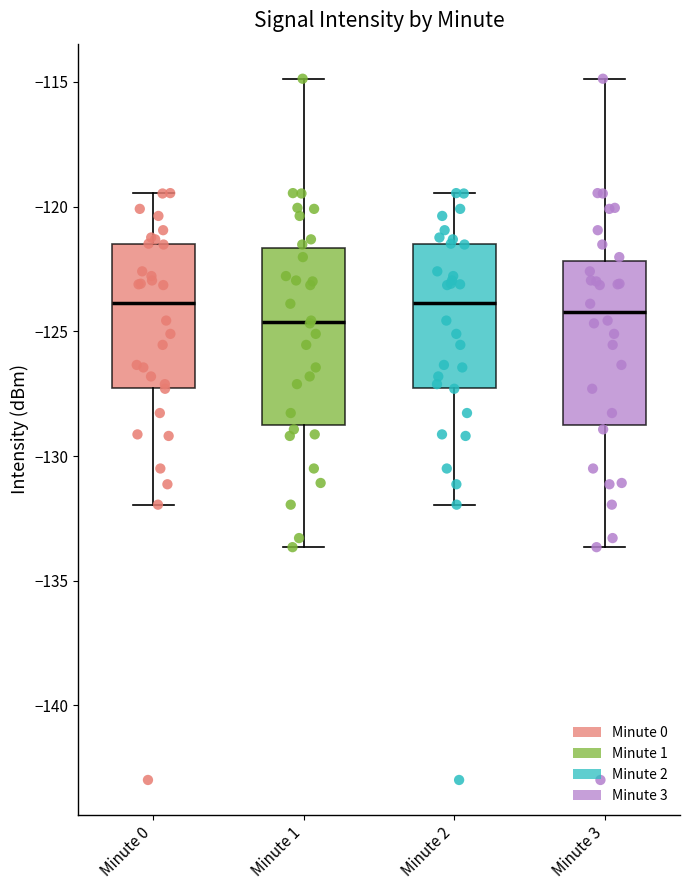

Reading left to right, read every box against the y-axis: the position of its median line, the range the box covers, and the ends of its whiskers. The values are not printed on the chart, so give them approximately, as read against the axis.

Minute 0: median -124.0, box -127.5 to -121.5, whiskers -132.0 to -119.5
Minute 1: median -124.5, box -129.0 to -121.5, whiskers -133.5 to -115.0
Minute 2: median -124.0, box -127.5 to -121.5, whiskers -132.0 to -119.5
Minute 3: median -124.0, box -129.0 to -122.0, whiskers -133.5 to -115.0